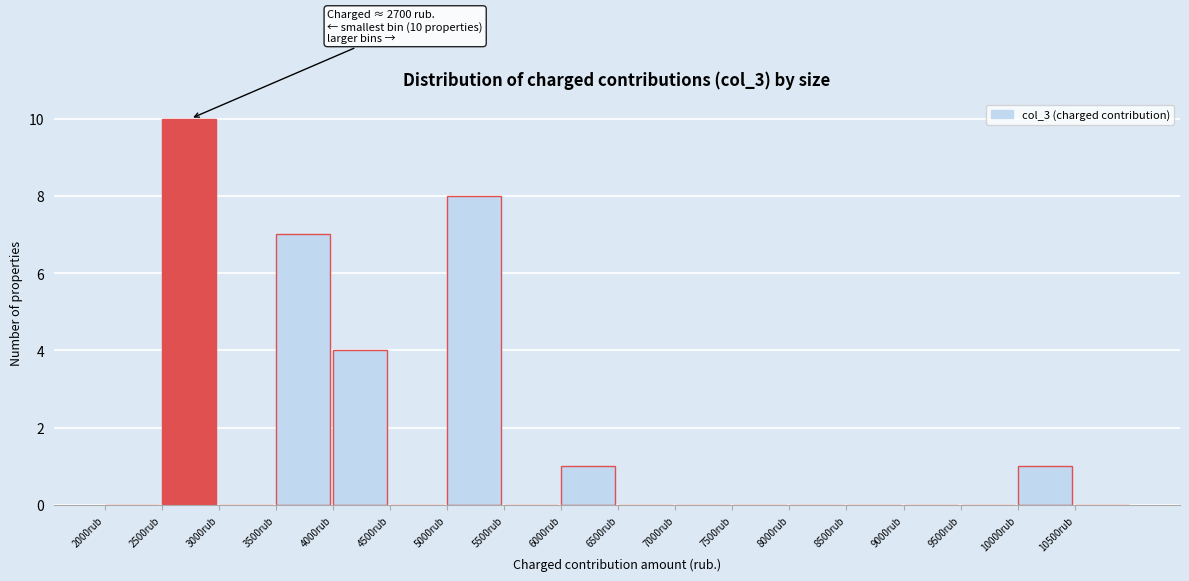

Which range on the x-axis has the tallest bar?

2500 to 3000